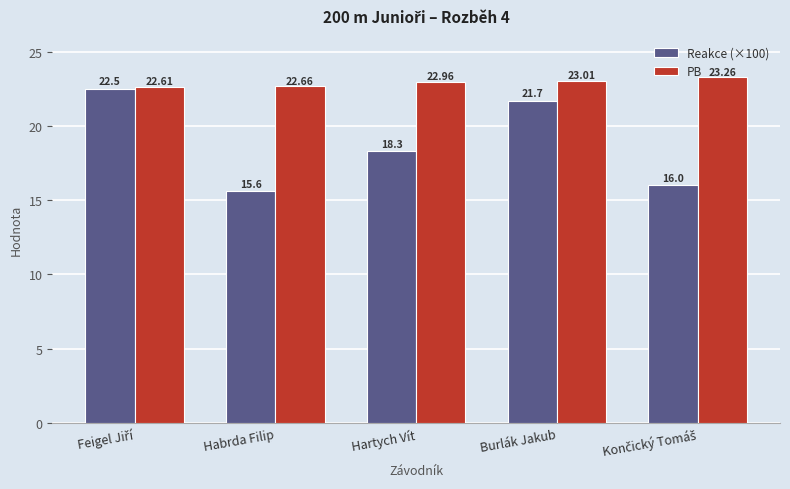

What is the total value across all series at Habrda Filip?

38.3